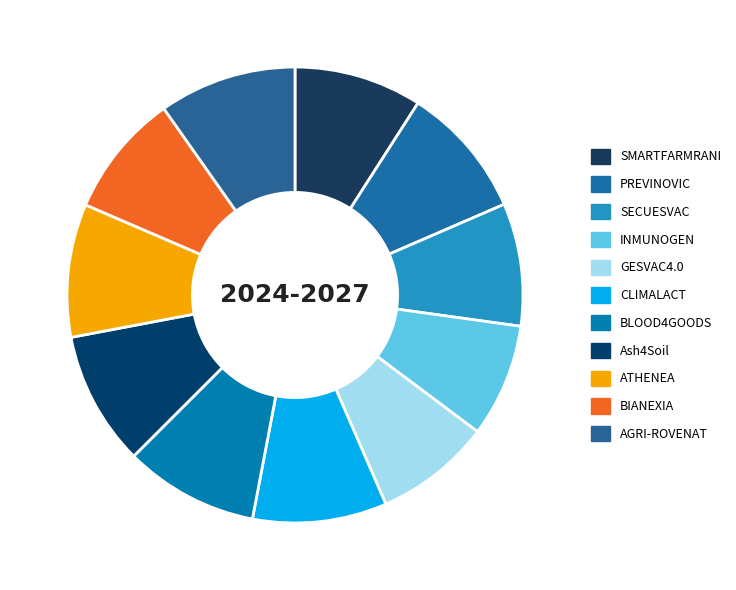

Rank the categories by value from highest to lowest.

AGRI-ROVENAT, CLIMALACT, Ash4Soil, BLOOD4GOODS, ATHENEA, PREVINOVIC, SMARTFARMRANI, BIANEXIA, SECUESVAC, GESVAC4.0, INMUNOGEN